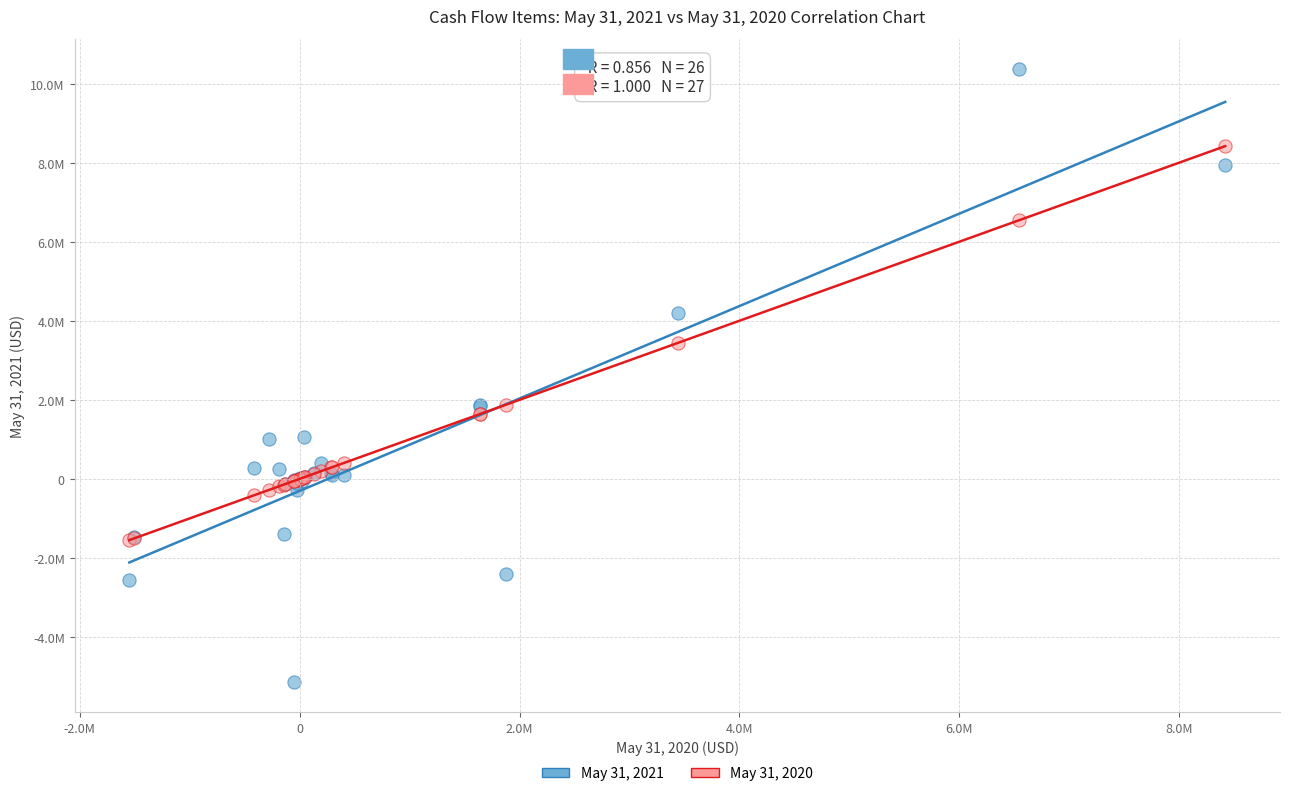

What are all the series names shown in the legend?

May 31, 2021, May 31, 2020